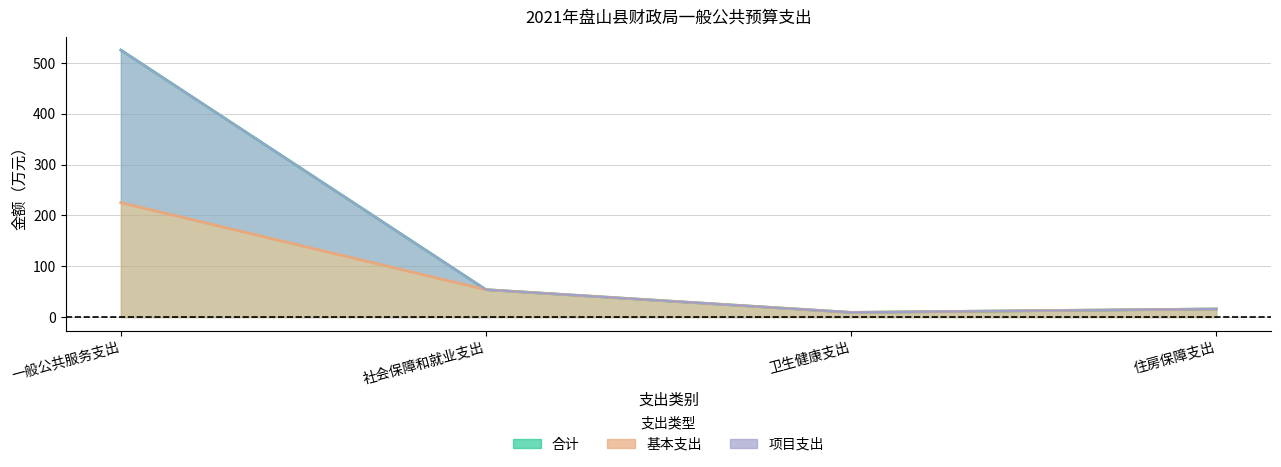

Which category has the lowest value in the 基本支出 series?

卫生健康支出